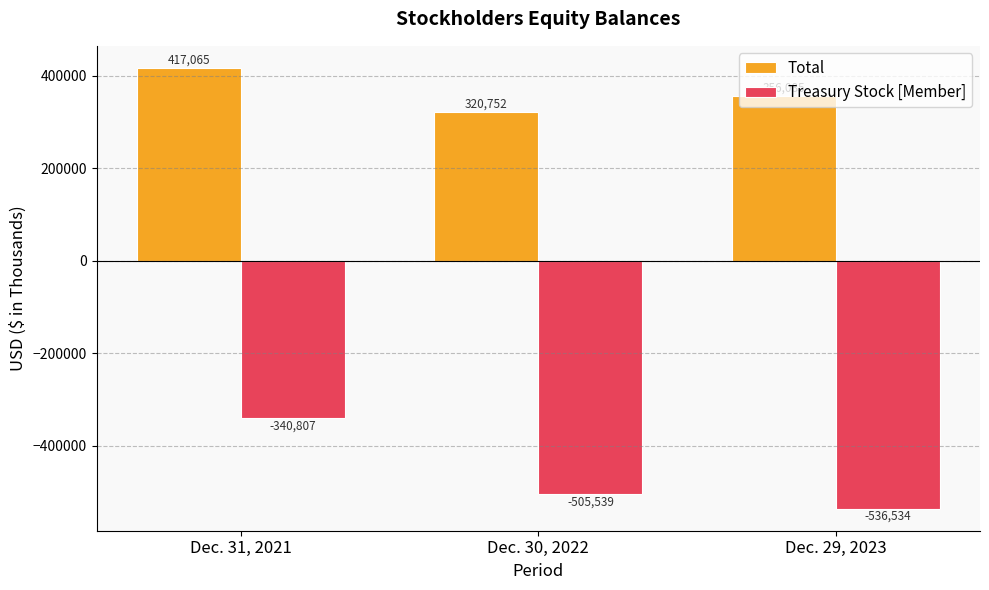

How many Total values are between 320752 and 417065?

3